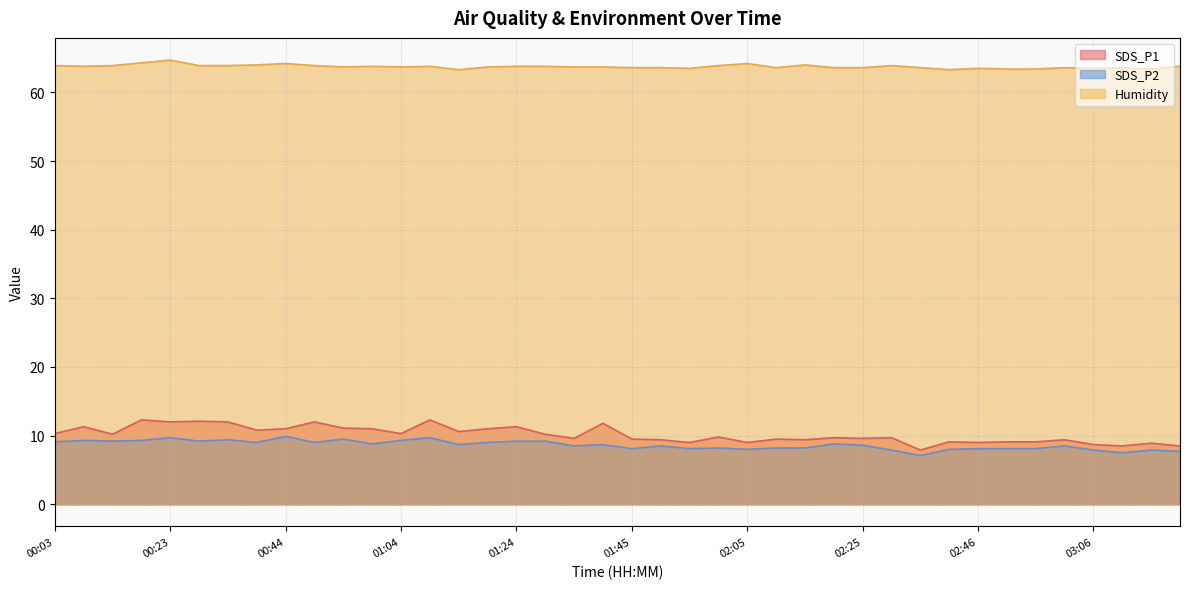

True or false: SDS_P1 and SDS_P2 cross at least once.

False